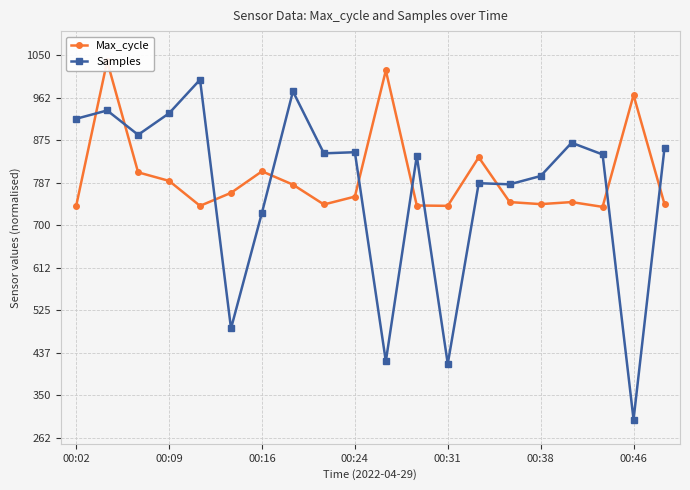

What is the value of the Max_cycle point at the 18th from the left?

738.0